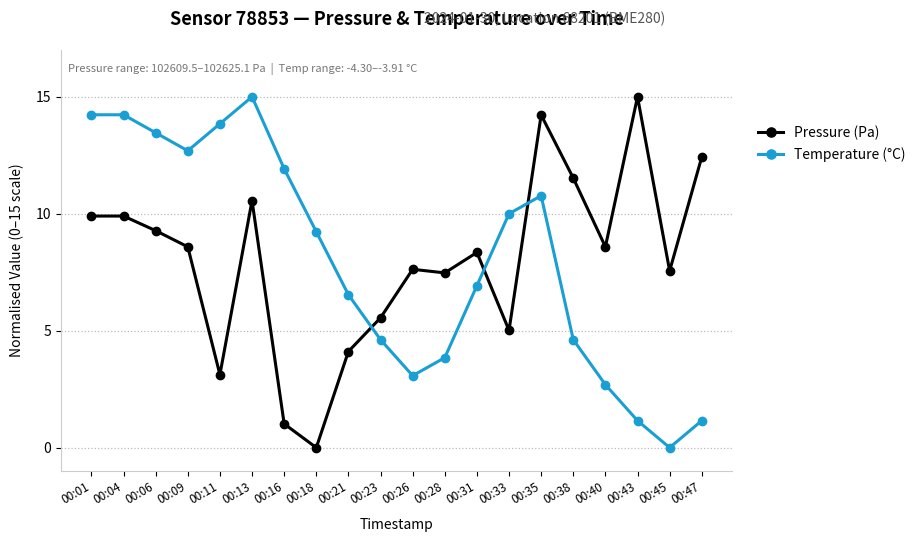

At how many categories does at least one series exceed 14?

5